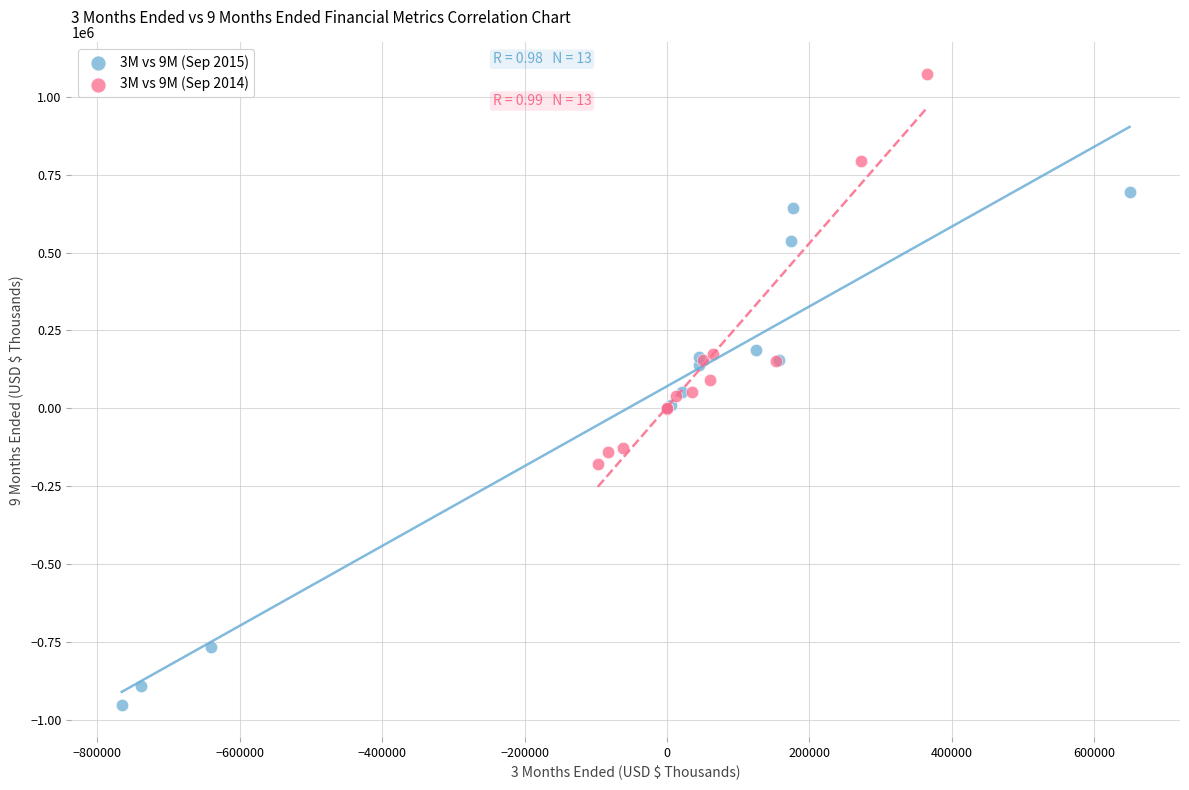

Which series reaches the minimum Y coordinate?

3M vs 9M (Sep 2015)